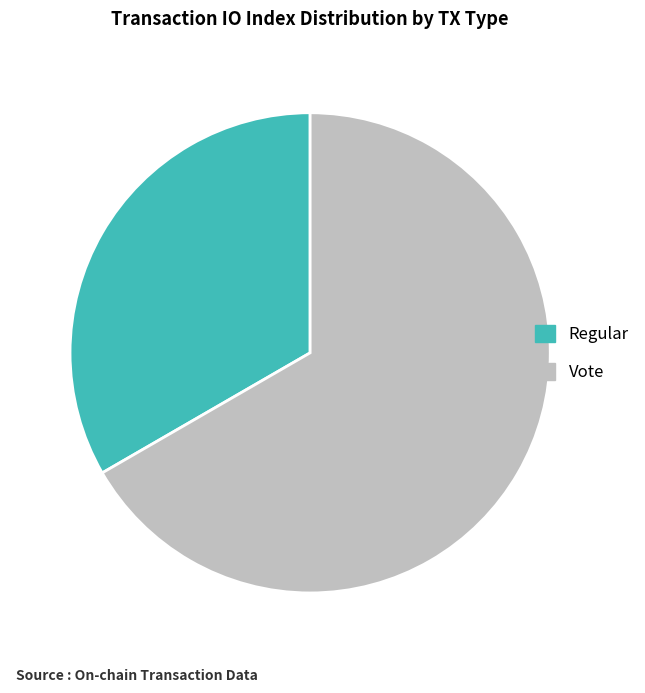

Does Regular represent more than half of the total?

No